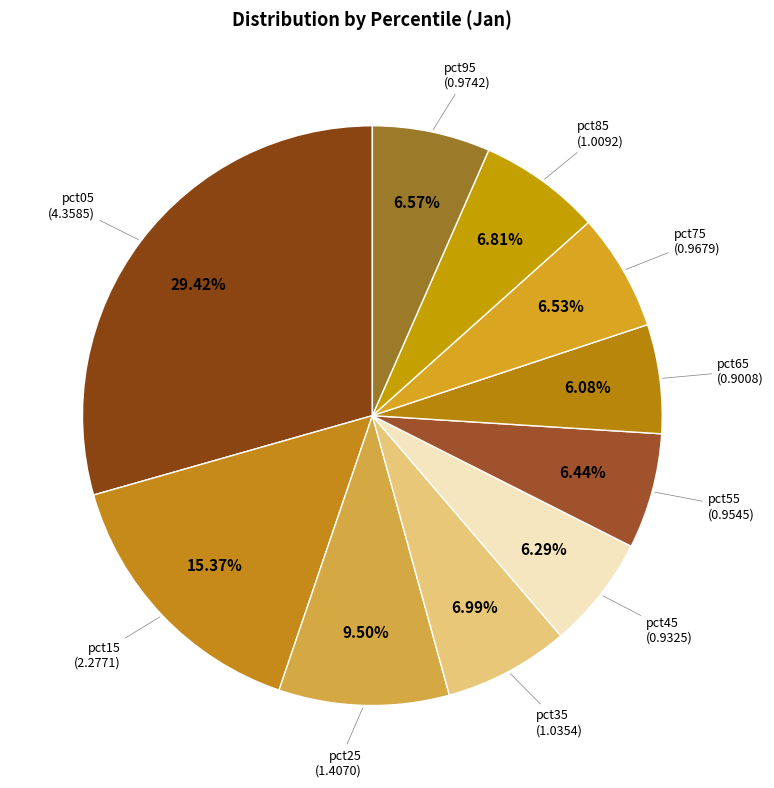

Which slice is the largest?

pct05